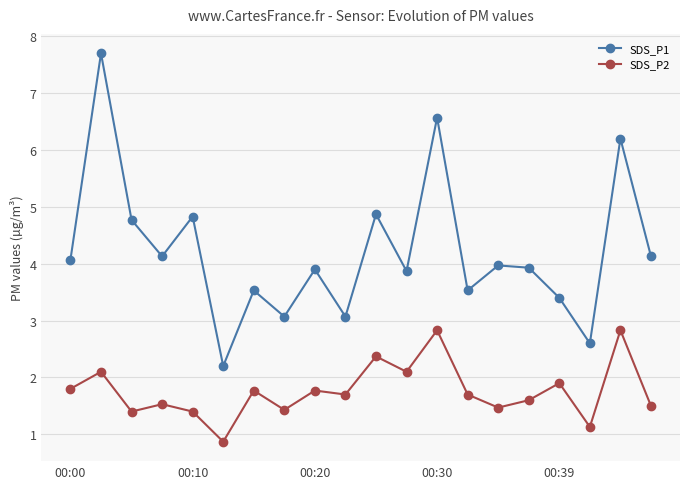

At how many categories does at least one series exceed 1?

20